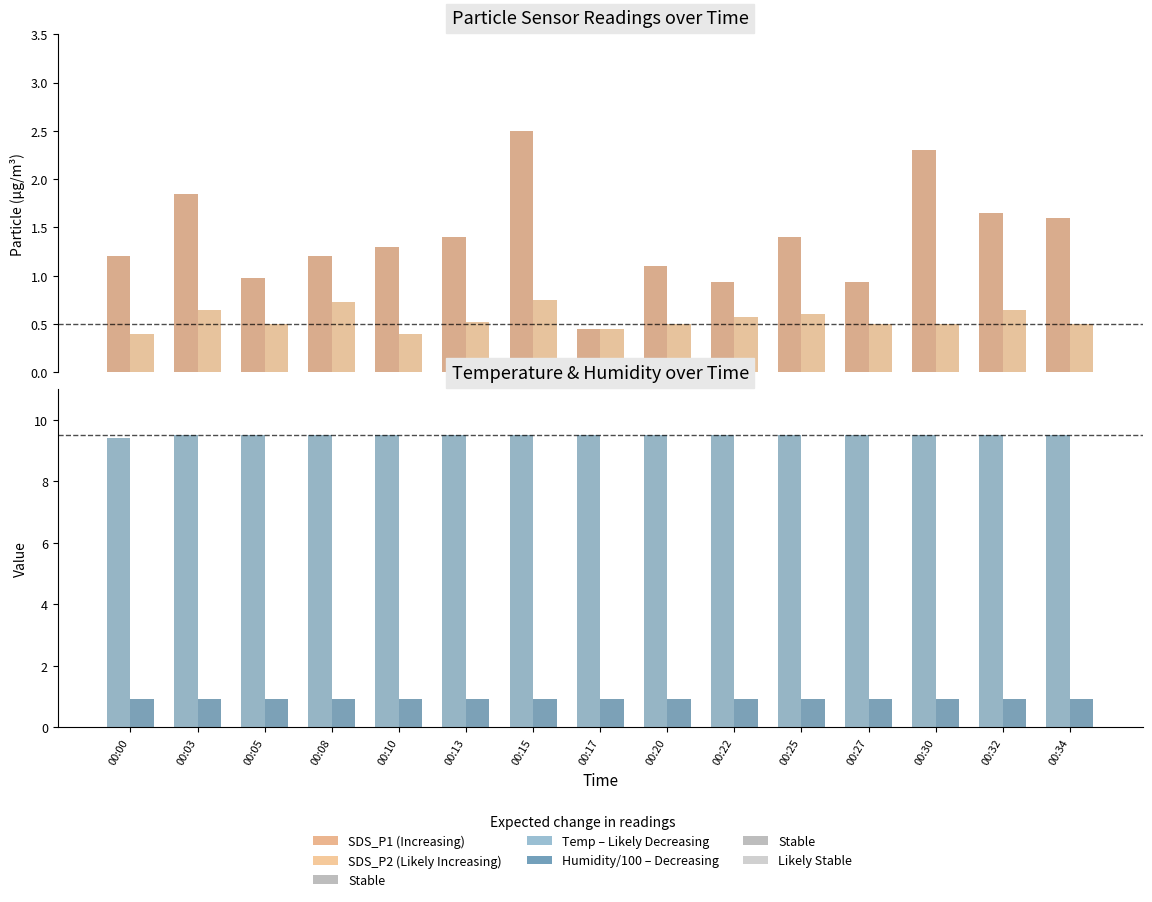

Is the value of SDS_P1 at 00:17 greater than the value of Humidity (×100 %) at 00:20?

No